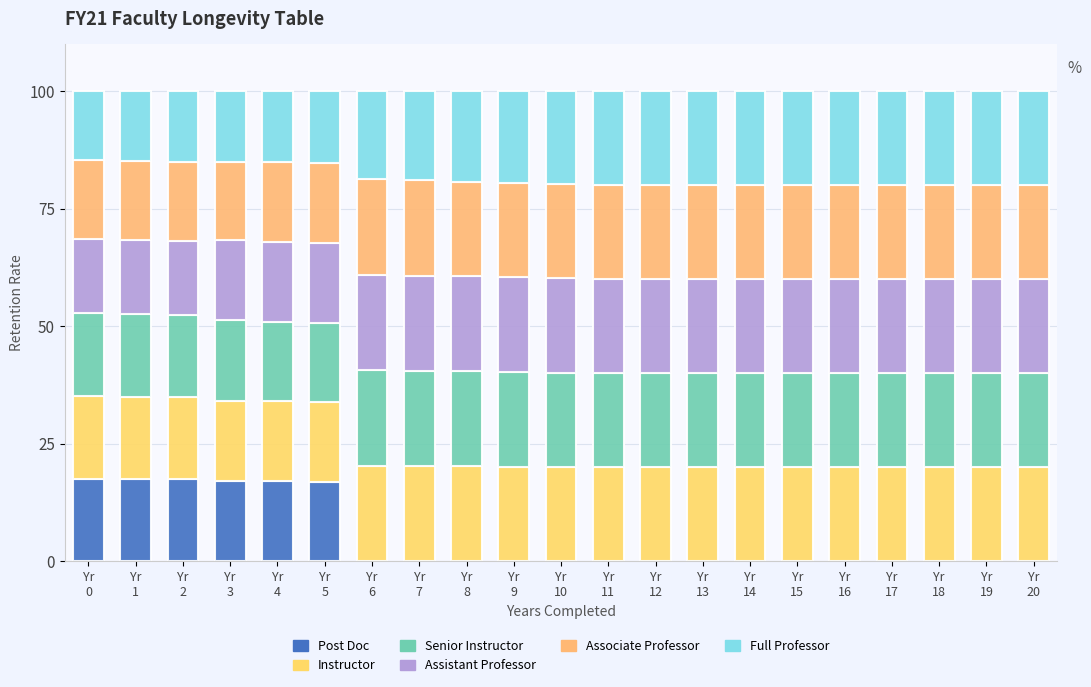

Are the bars horizontal?

No